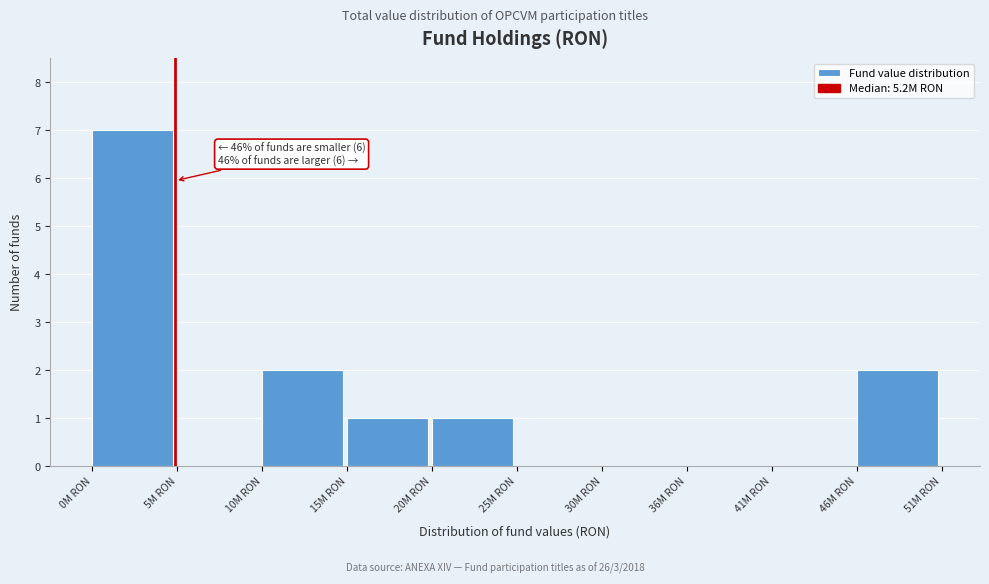

Reading right to left, list all the values displayed in this chart.

46M RON=2	41M RON=0	36M RON=0	30M RON=0	25M RON=0	20M RON=1	15M RON=1	10M RON=2	5M RON=0	0M RON=7